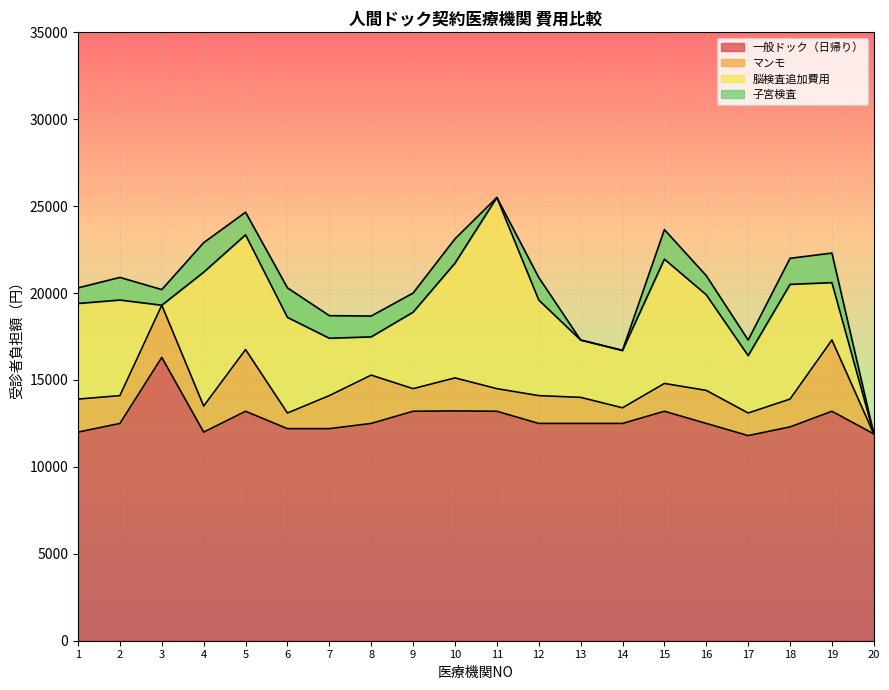

What is the difference between the maximum and minimum values in the 一般ドック（日帰り） series?

4500